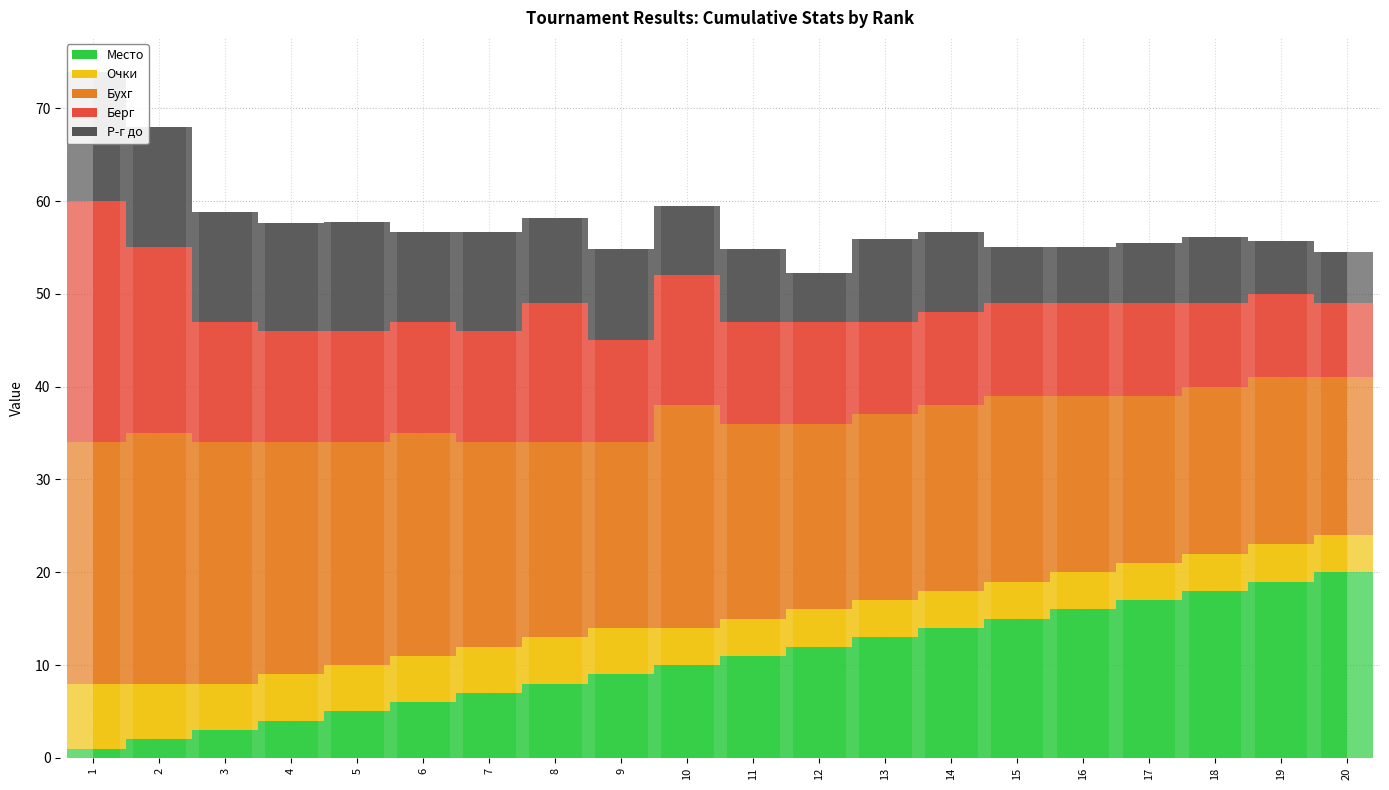

Rank the categories by Очки value from lowest to highest.

10, 11, 12, 13, 14, 15, 16, 17, 18, 19, 20, 3, 4, 5, 6, 7, 8, 9, 2, 1